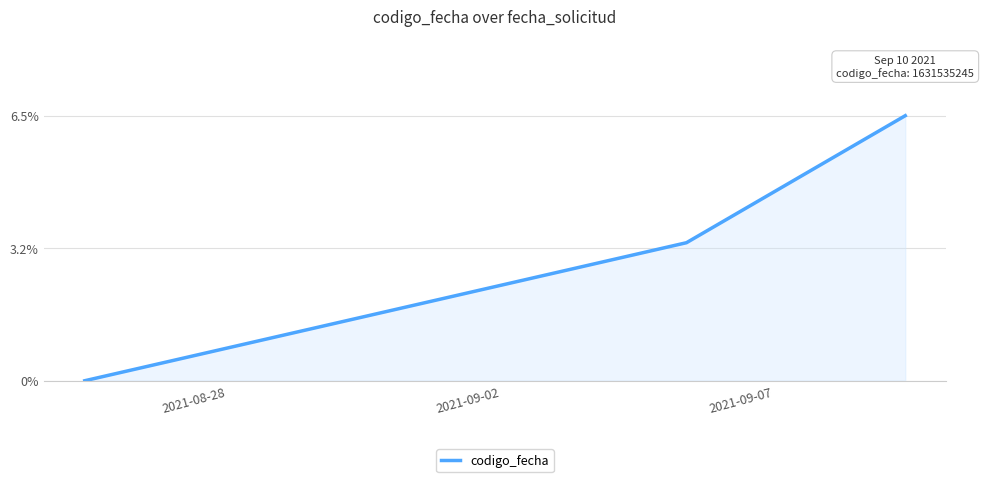

How many lines are shown in the chart?

1